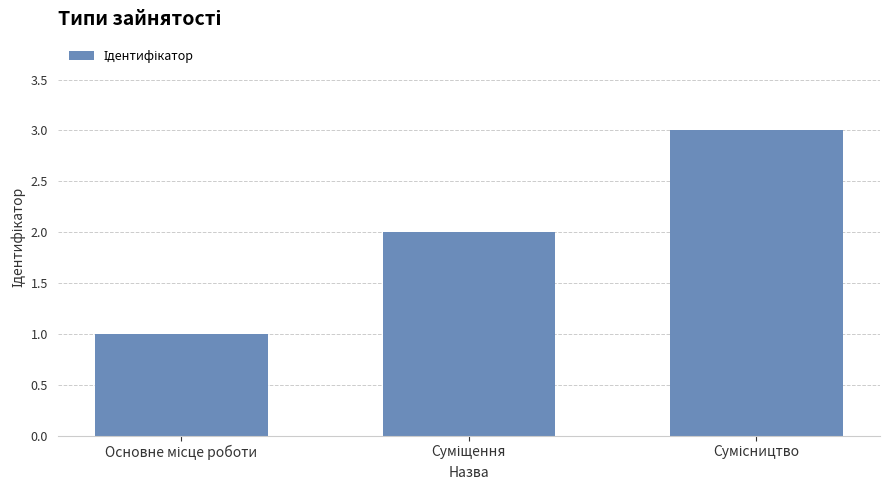

What is the sum of all values?

6